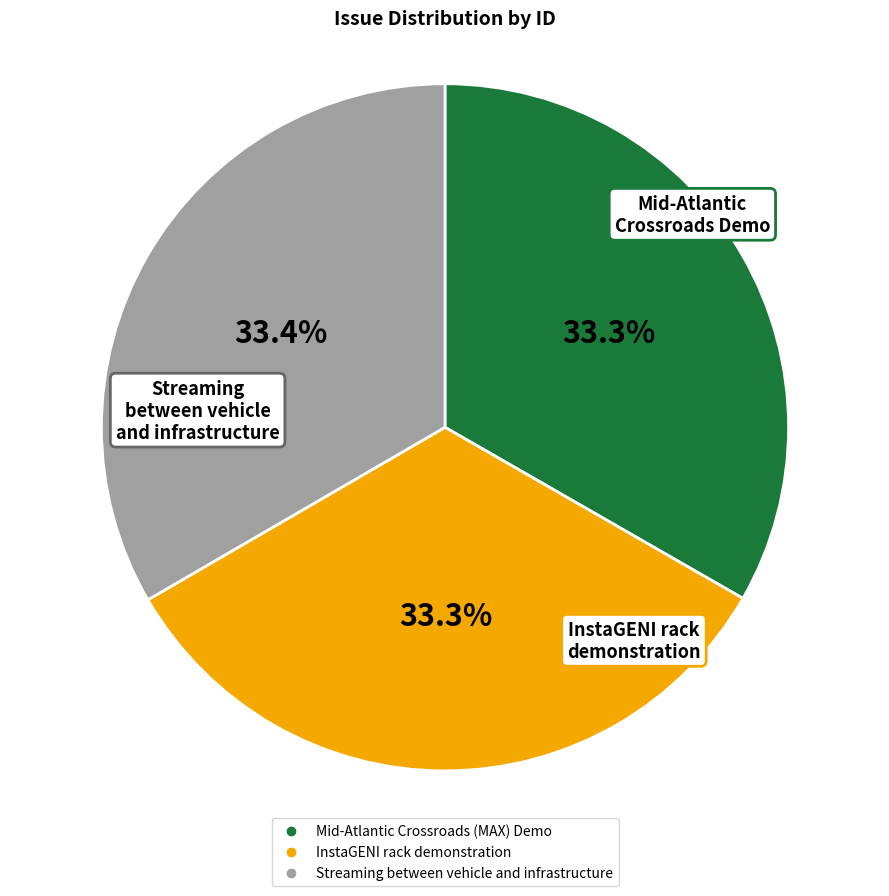

How many segments does this pie chart have?

3